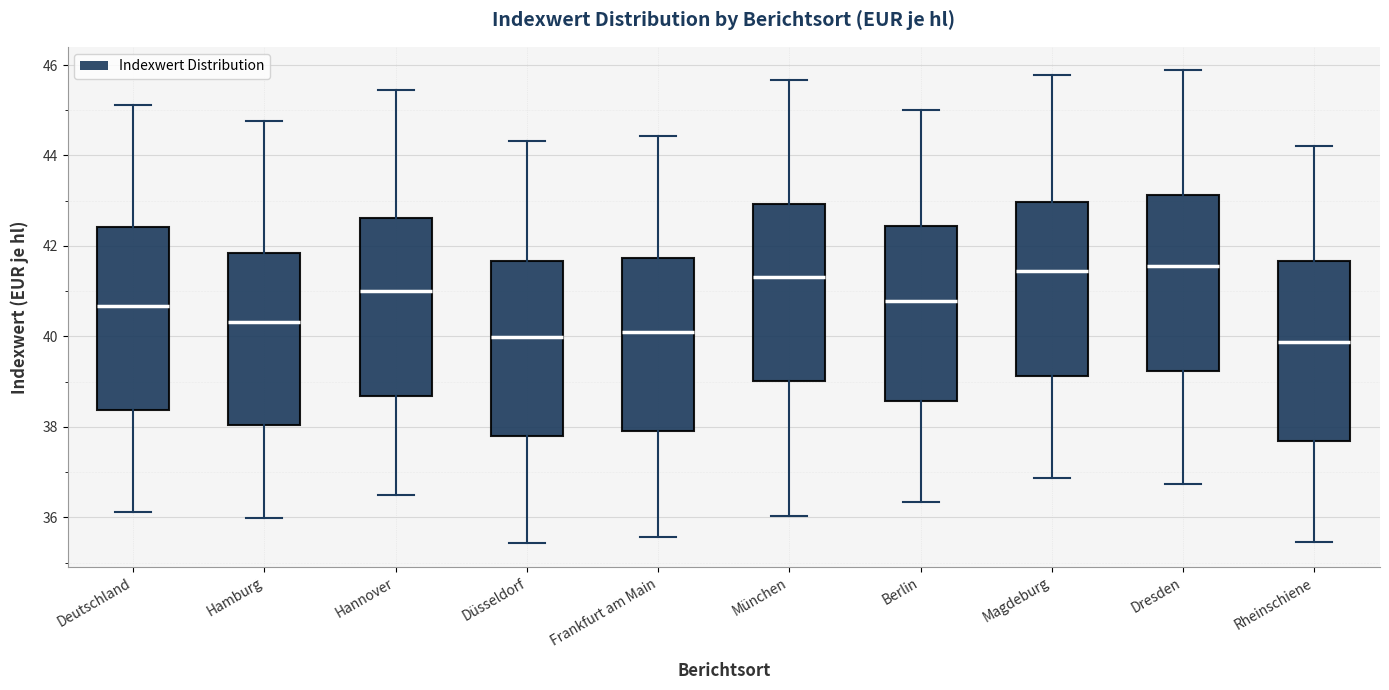

Reading left to right, read every box against the y-axis: the position of its median line, the range the box covers, and the ends of its whiskers. The values are not printed on the chart, so give them approximately, as read against the axis.

Deutschland: median 40.6, box 38.4 to 42.4, whiskers 36.2 to 45.2
Hamburg: median 40.4, box 38.0 to 41.8, whiskers 36.0 to 44.8
Hannover: median 41.0, box 38.6 to 42.6, whiskers 36.4 to 45.4
Düsseldorf: median 40.0, box 37.8 to 41.6, whiskers 35.4 to 44.4
Frankfurt am Main: median 40.2, box 38.0 to 41.8, whiskers 35.6 to 44.4
München: median 41.4, box 39.0 to 43.0, whiskers 36.0 to 45.6
Berlin: median 40.8, box 38.6 to 42.4, whiskers 36.4 to 45.0
Magdeburg: median 41.4, box 39.2 to 43.0, whiskers 36.8 to 45.8
Dresden: median 41.6, box 39.2 to 43.2, whiskers 36.8 to 45.8
Rheinschiene: median 39.8, box 37.6 to 41.6, whiskers 35.4 to 44.2